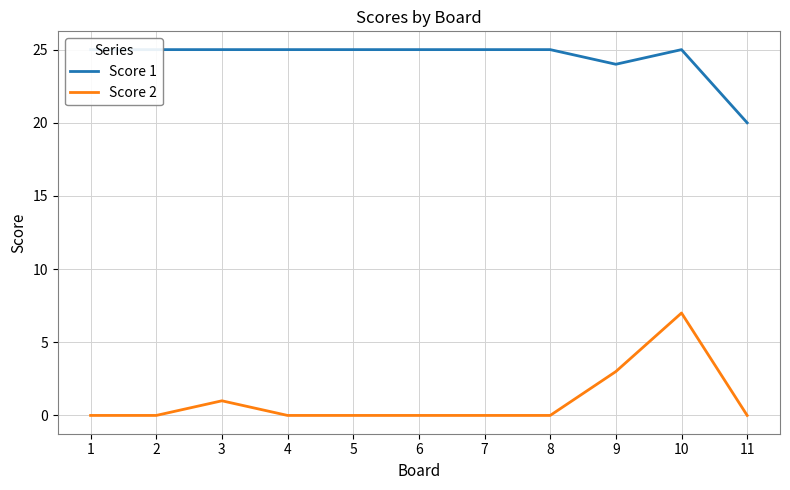

How many distinct data groups are displayed?

2